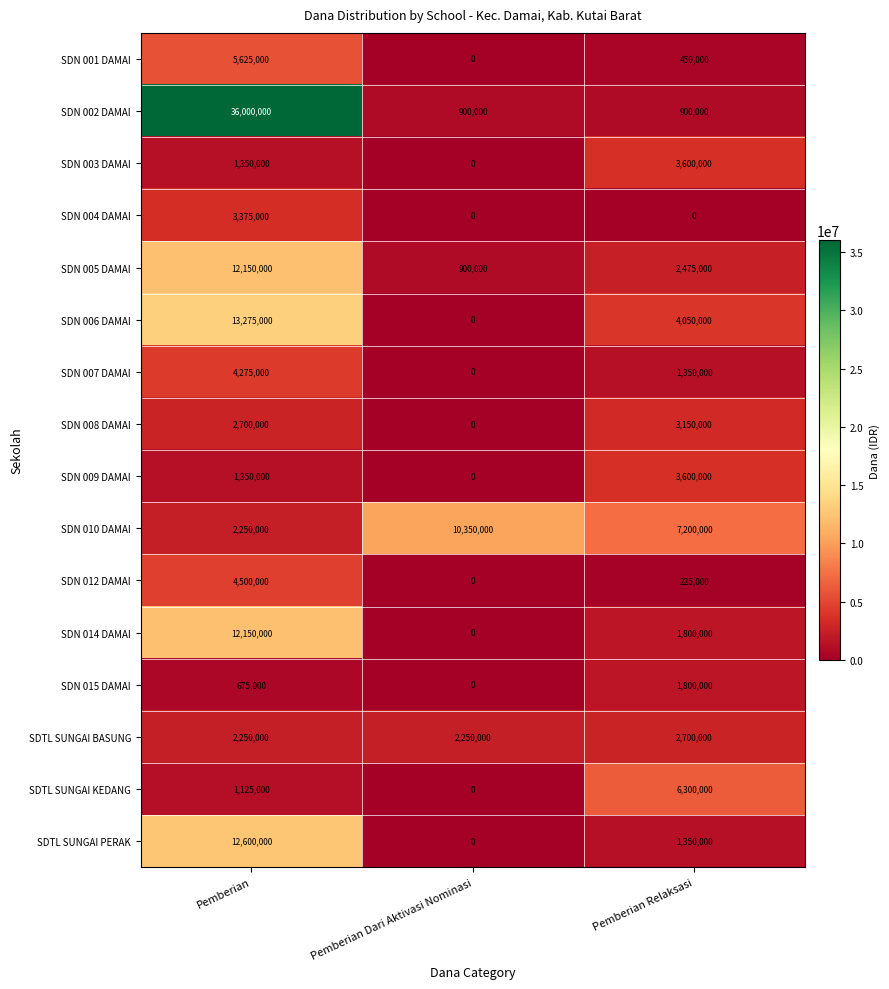

What value does the SDN 003 DAMAI series have at Pemberian Relaksasi?

3600000